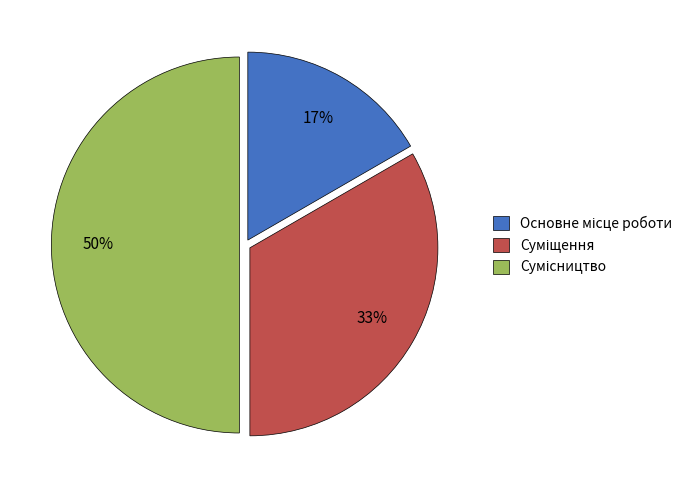

To the nearest percent, what is the difference between the largest and smallest slice percentages?

33%